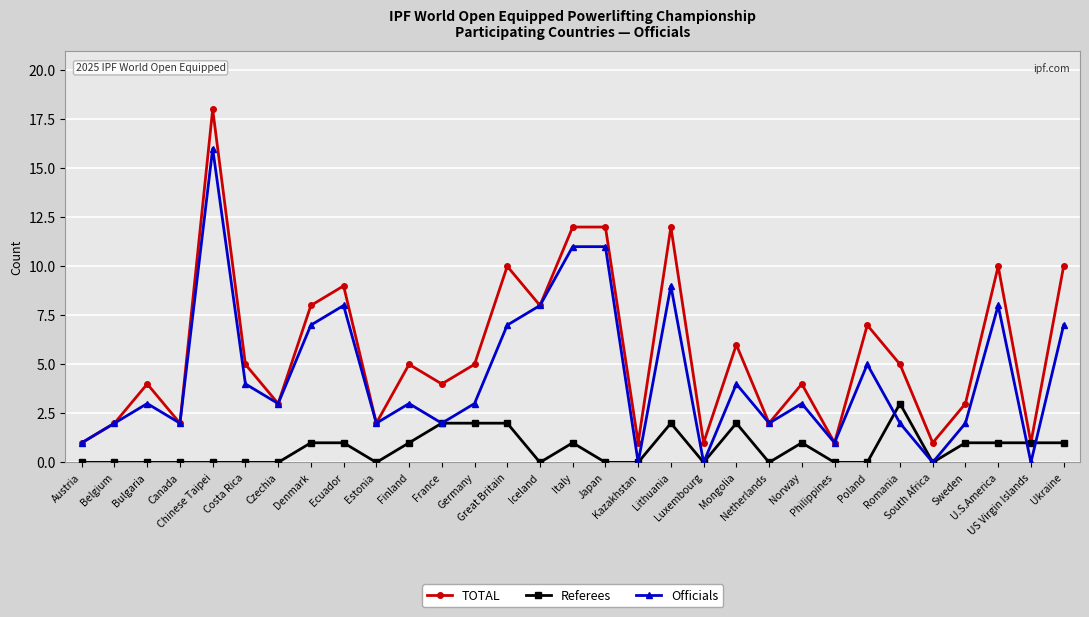

True or false: TOTAL has a value of 0 at Philippines.

False